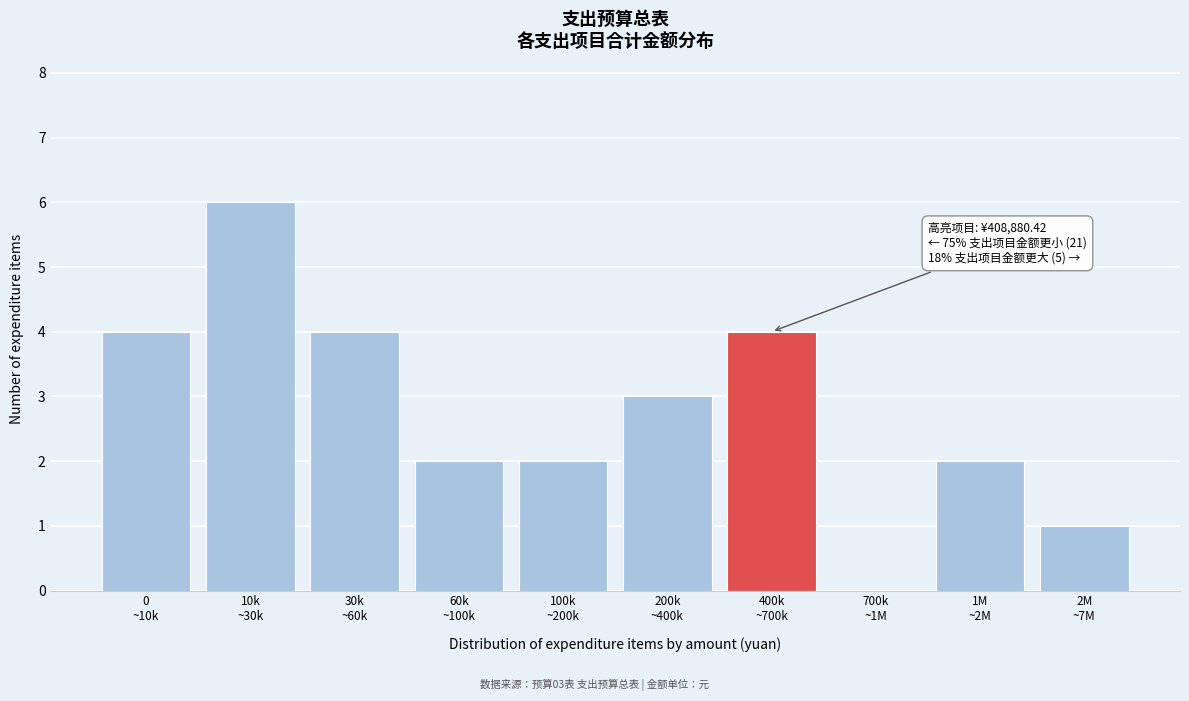

Are the bars horizontal?

No